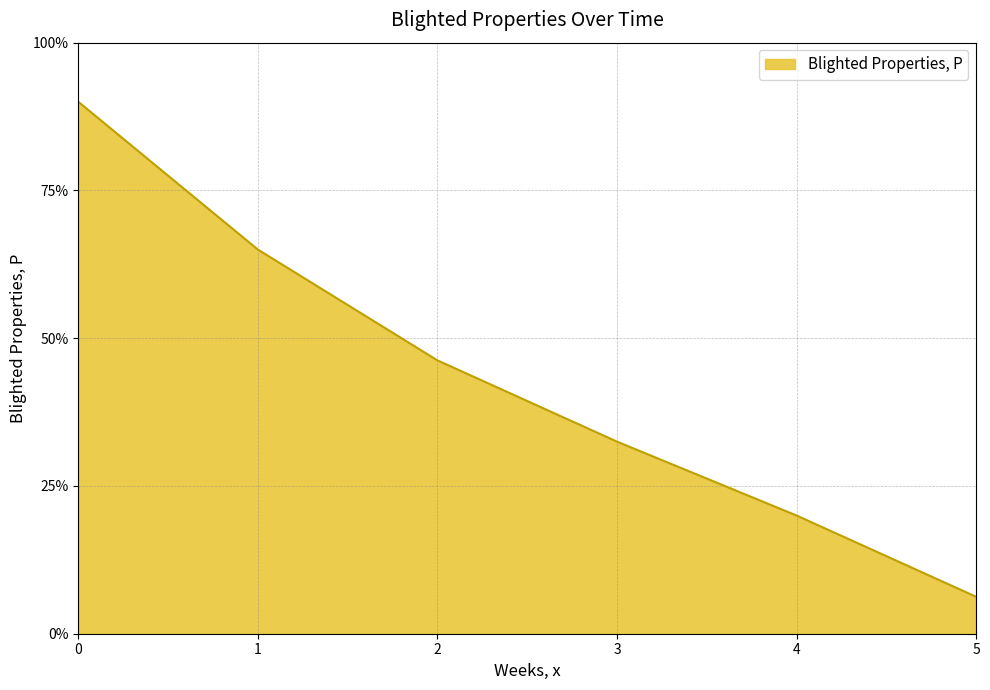

True or false: there are more than 1 points higher than both neighbors.

False